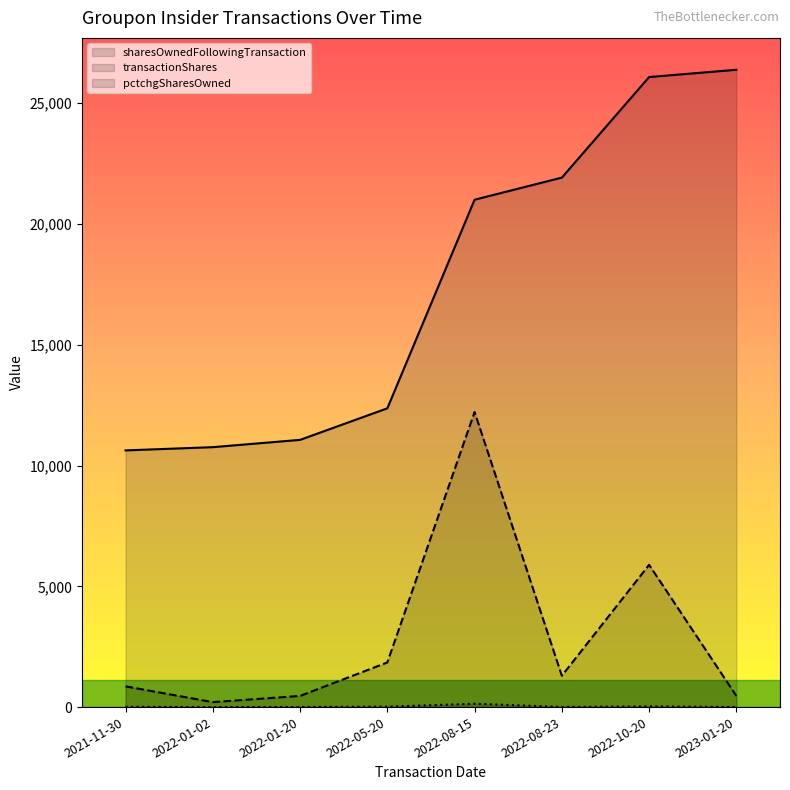

What position from the right is 2021-11-30?

8